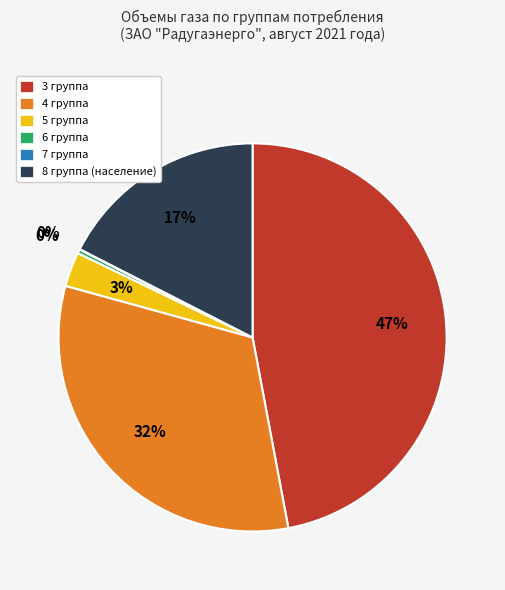

Which category has the biggest portion of the pie?

3 группа